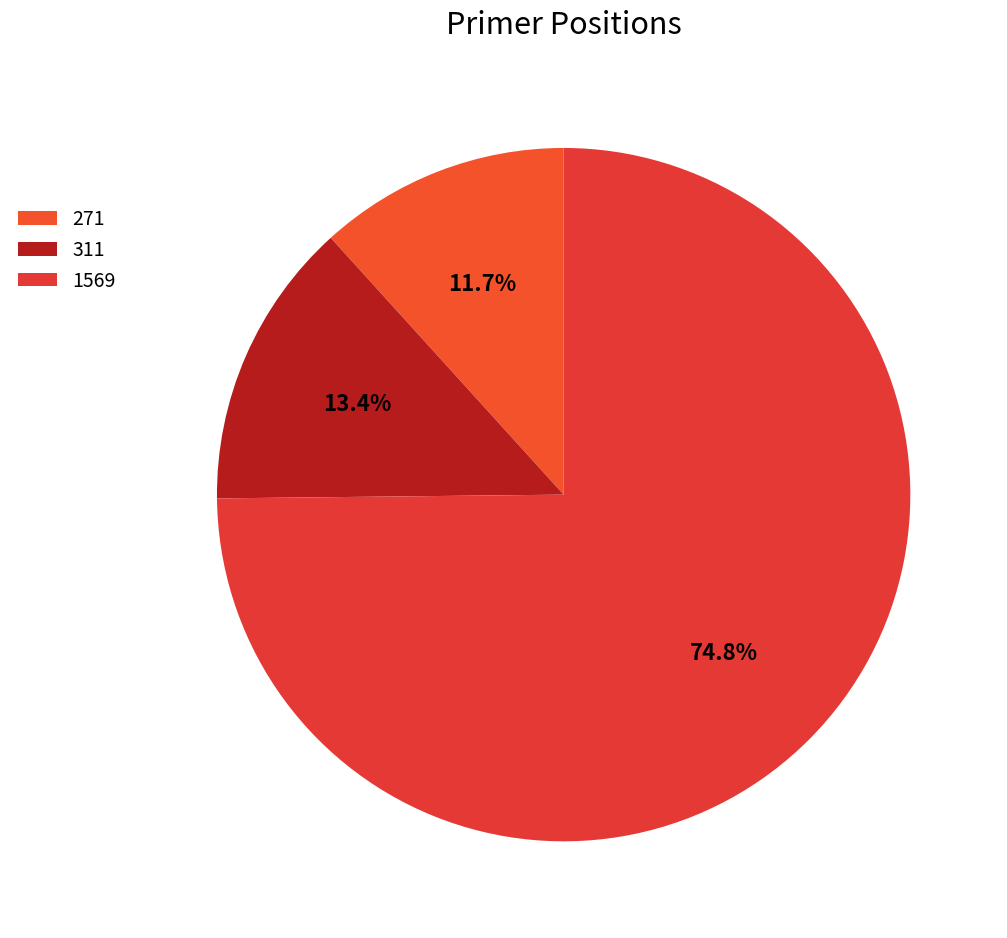

What is the largest slice in the pie chart?

1569